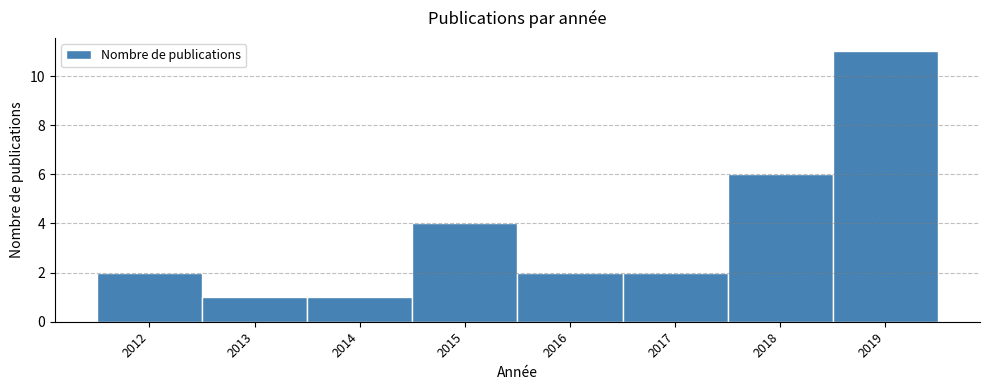

Reading left to right, list every bar in this chart as the range it spans on the x-axis followed by its height. The values are not printed on the chart, so give them approximately, as read against the axis.

2011.5 to 2012.5: 2
2012.5 to 2013.5: 1
2013.5 to 2014.5: 1
2014.5 to 2015.5: 4
2015.5 to 2016.5: 2
2016.5 to 2017.5: 2
2017.5 to 2018.5: 6
2018.5 to 2019.5: 11